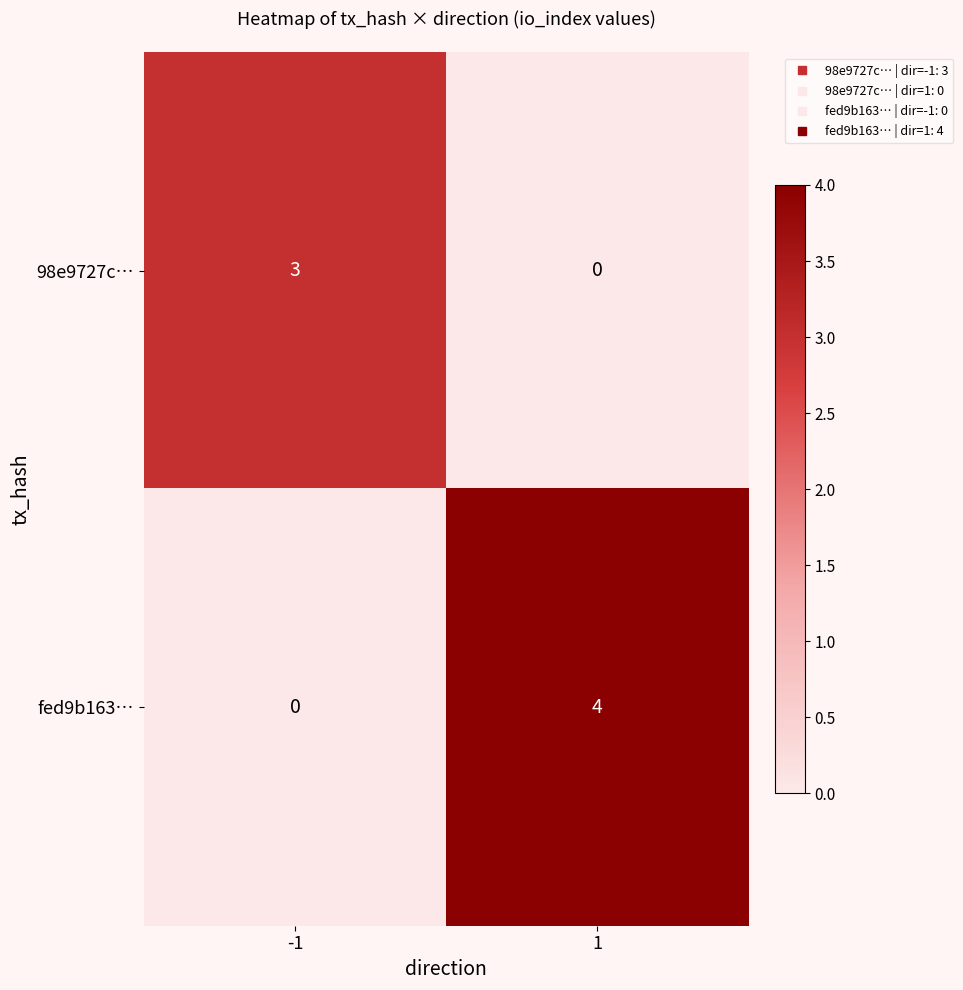

Reading left to right, what are all the values shown in this chart?

98e9727c…: 3	0
fed9b163…: 0	4